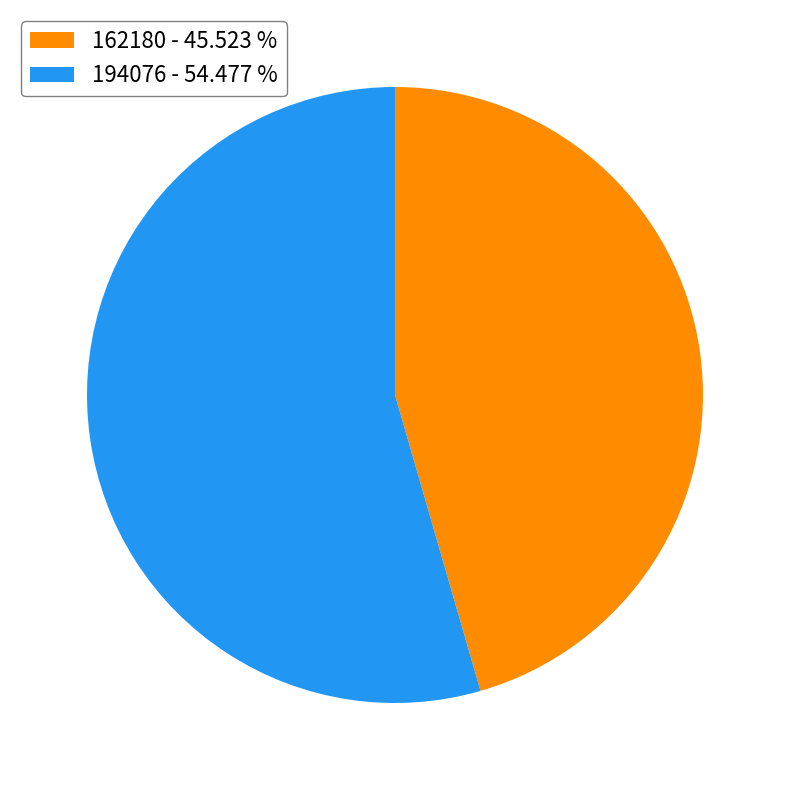

Is there a majority slice in this chart?

Yes